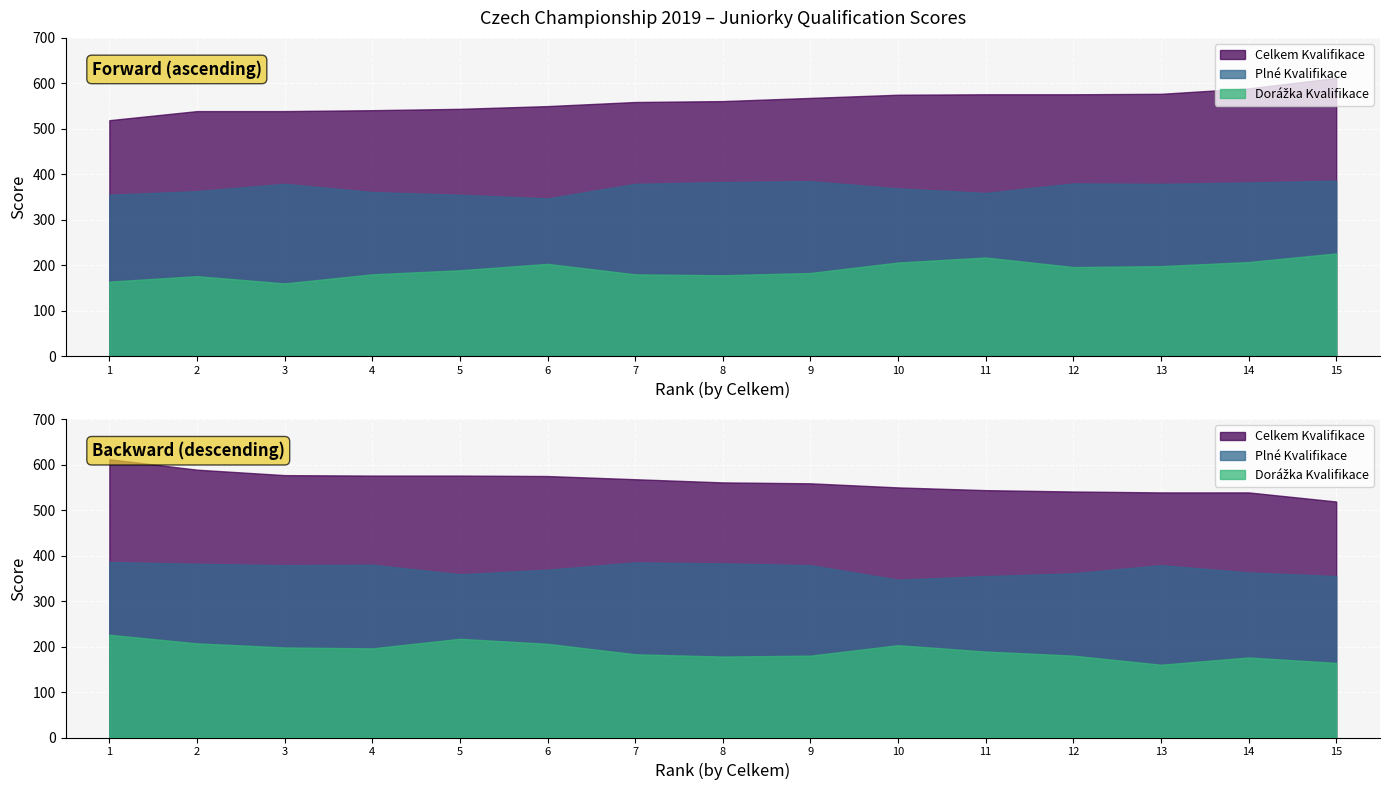

Count the number of data series in this chart.

3